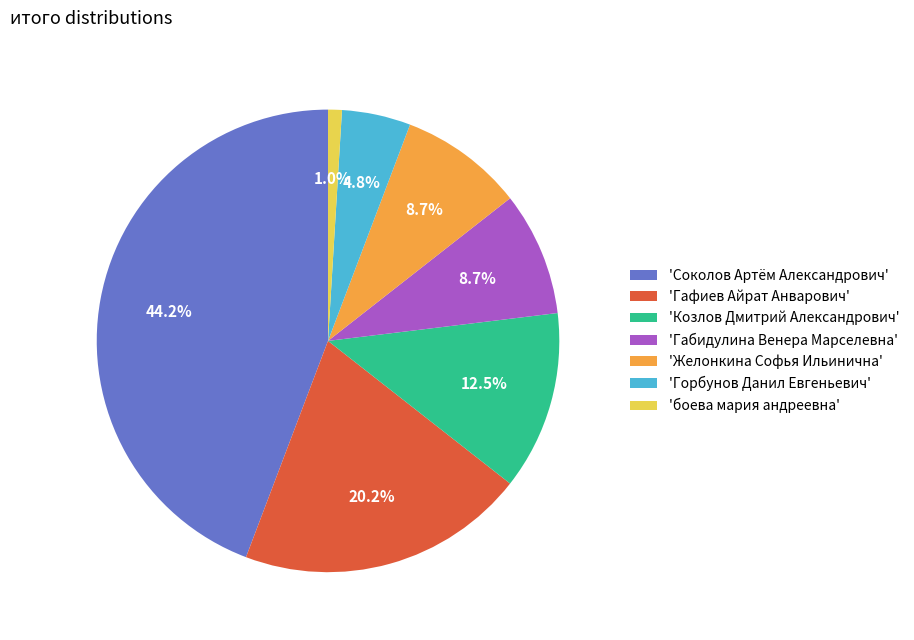

What is the ratio of the value at 'Гафиев Айрат Анварович' to the value at 'Козлов Дмитрий Александрович'?

1.6